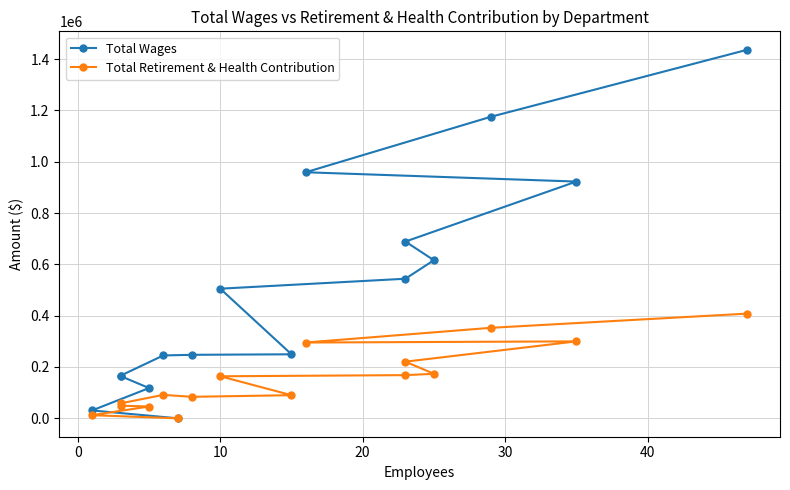

What are all the series names shown in the legend?

Total Wages, Total Retirement & Health Contribution